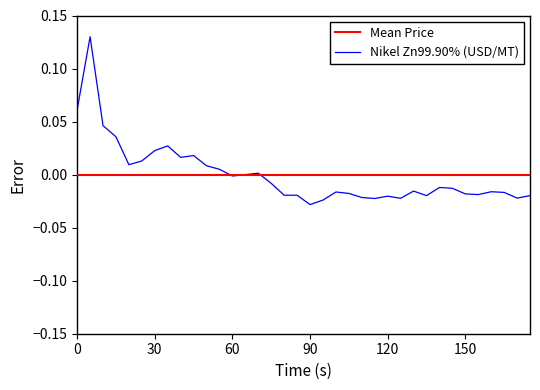

Rank the series by their maximum value, from lowest to highest.

Mean Price, Nikel Zn99.90% (USD/MT)